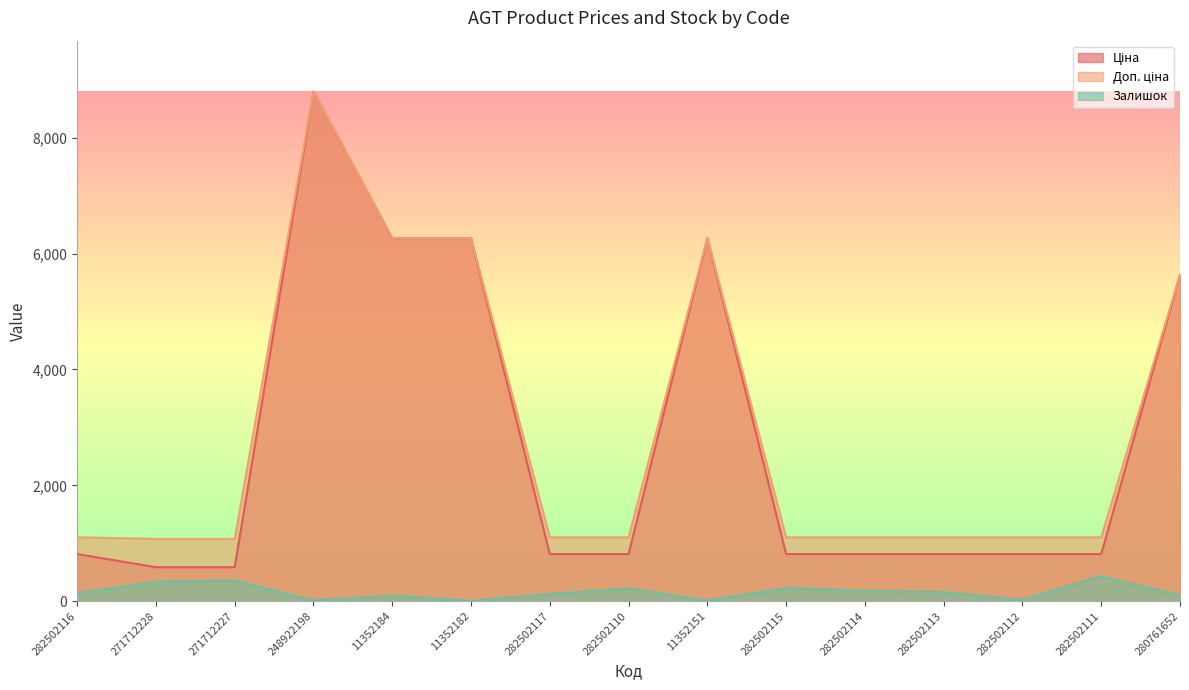

What are all the series names shown in the legend?

Ціна, Доп. ціна, Залишок